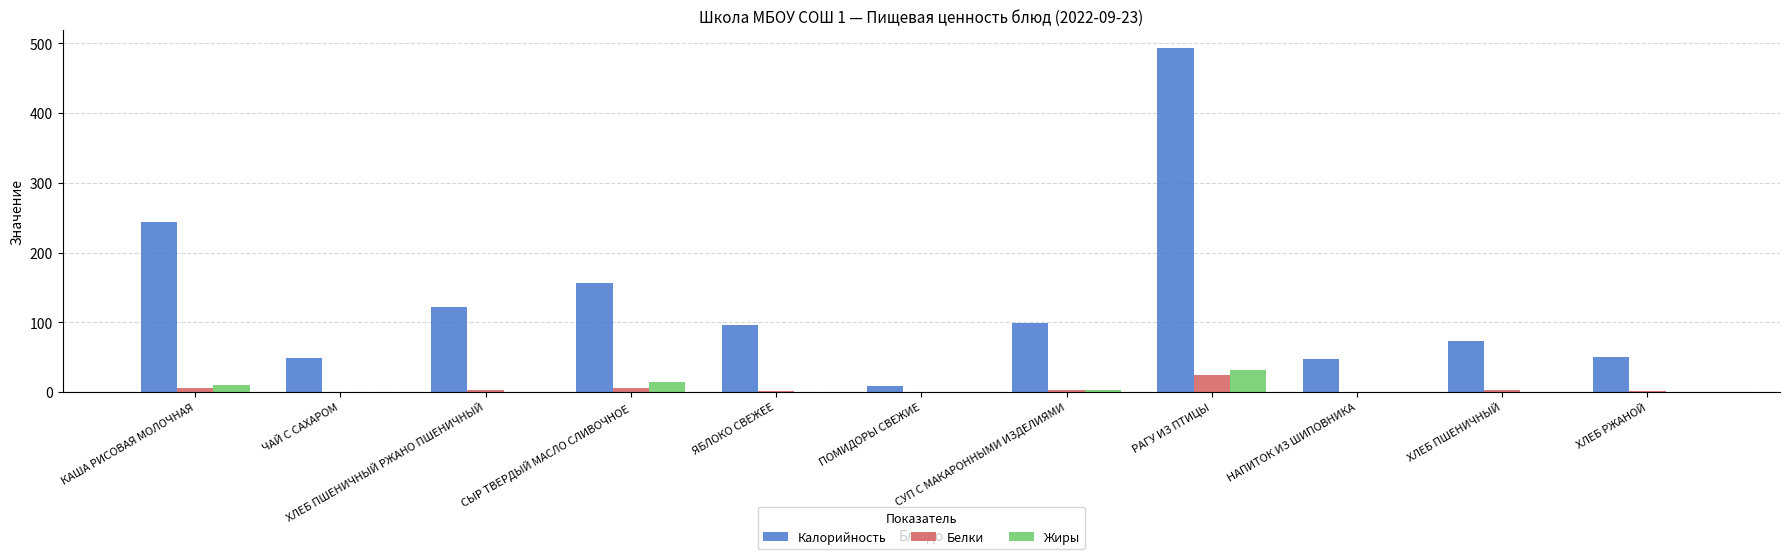

What is the greatest value displayed?

493.7